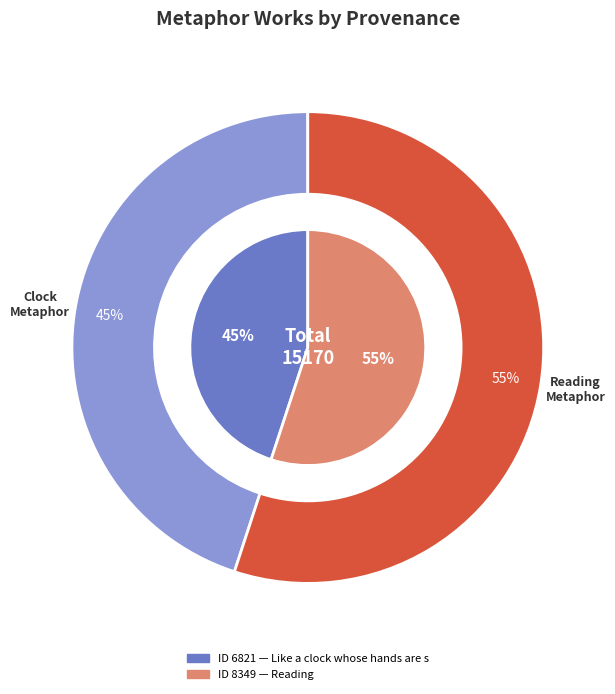

Count the number of slices in the pie.

2